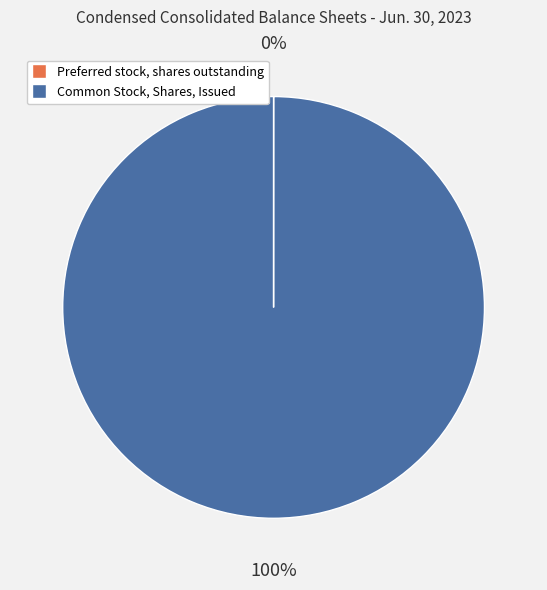

What is the majority slice?

Common Stock, Shares, Issued